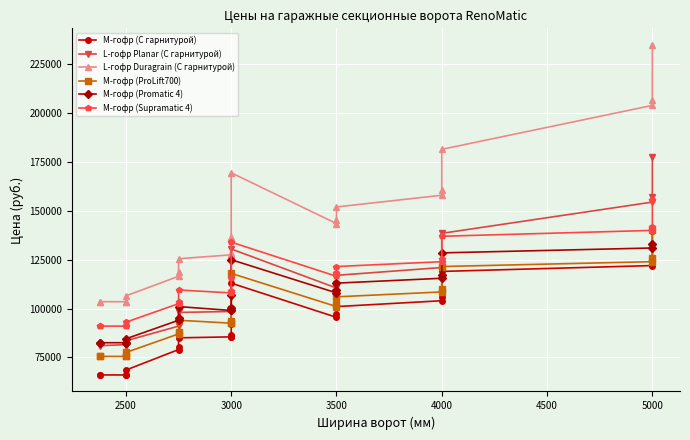

How many interior local valleys does the M-гофр (ProLift700) series have?

1